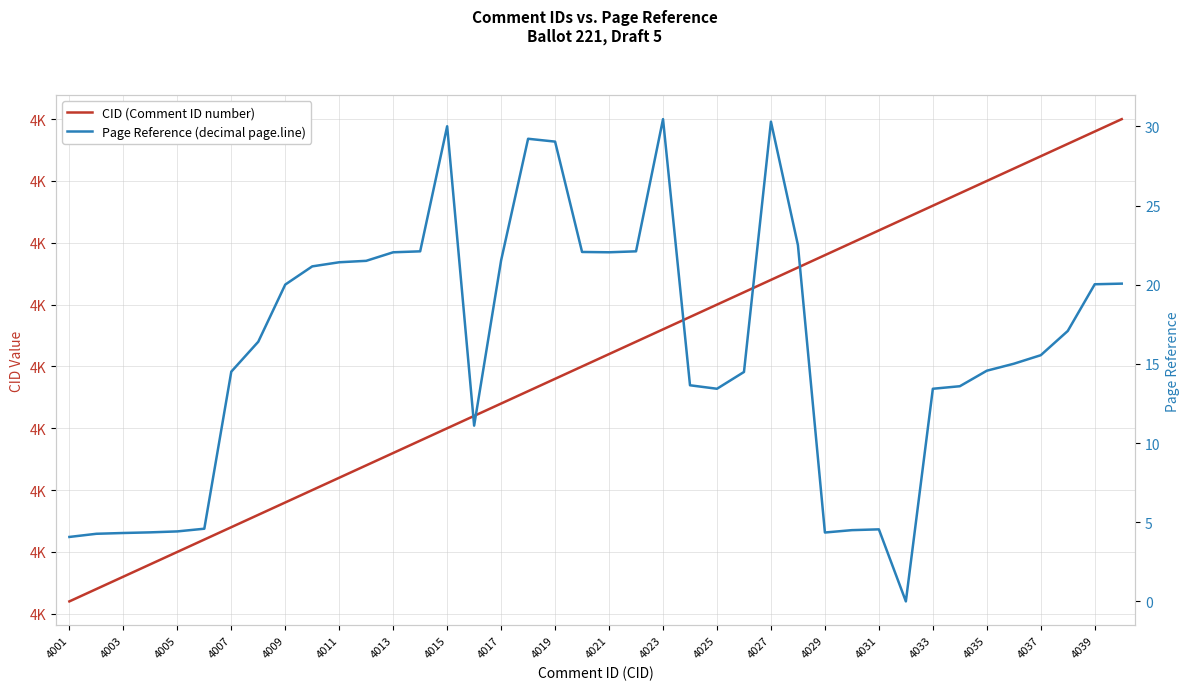

Reading right to left, extract all data points from this chart.

CID (Comment ID number): 4040.0	4039.0	4038.0	4037.0	4036.0	4035.0	4034.0	4033.0	4032.0	4031.0	4030.0	4029.0	4028.0	4027.0	4026.0	4025.0	4024.0	4023.0	4022.0	4021.0	4020.0	4019.0	4018.0	4017.0	4016.0	4015.0	4014.0	4013.0	4012.0	4011.0	4010.0	4009.0	4008.0	4007.0	4006.0	4005.0	4004.0	4003.0	4002.0	4001.0
Page Reference (decimal page.line): 20.1	20.0	17.1	15.6	15.0	14.6	13.6	13.4	0.0	4.5	4.5	4.3	22.5	30.3	14.5	13.4	13.7	30.5	22.1	22.1	22.1	29.0	29.2	21.5	11.1	30.0	22.1	22.1	21.5	21.4	21.2	20.0	16.4	14.5	4.6	4.4	4.4	4.3	4.3	4.1